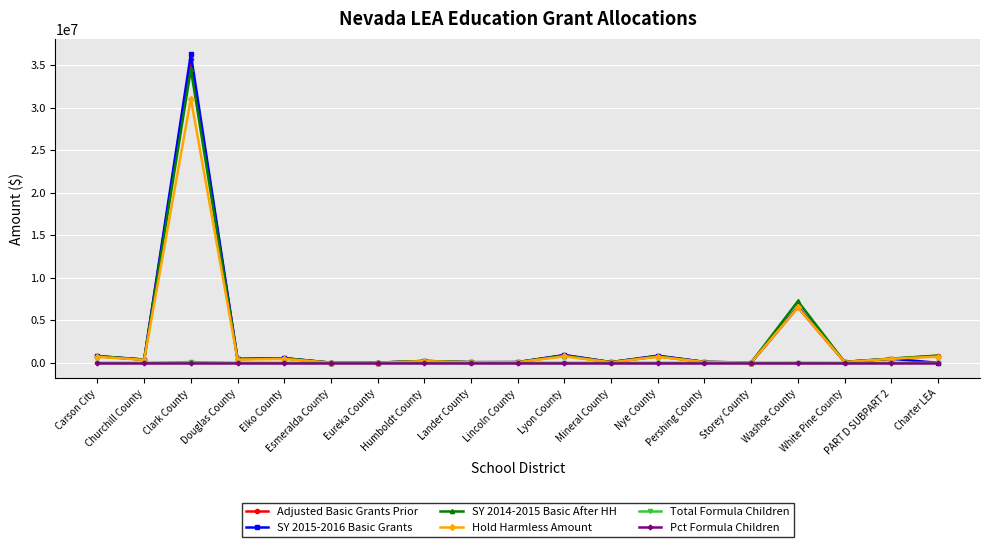

What is the label of the 16th point from the right?

Douglas County